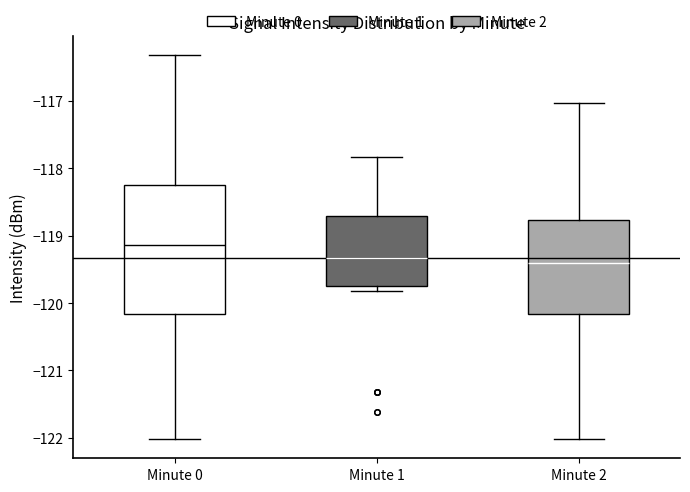

Reading left to right, read every box against the y-axis: the position of its median line, the range the box covers, and the ends of its whiskers. The values are not printed on the chart, so give them approximately, as read against the axis.

Minute 0: median -119.1, box -120.2 to -118.2, whiskers -122.0 to -116.3
Minute 1: median -119.3, box -119.7 to -118.7, whiskers -119.8 to -117.8
Minute 2: median -119.4, box -120.2 to -118.8, whiskers -122.0 to -117.0